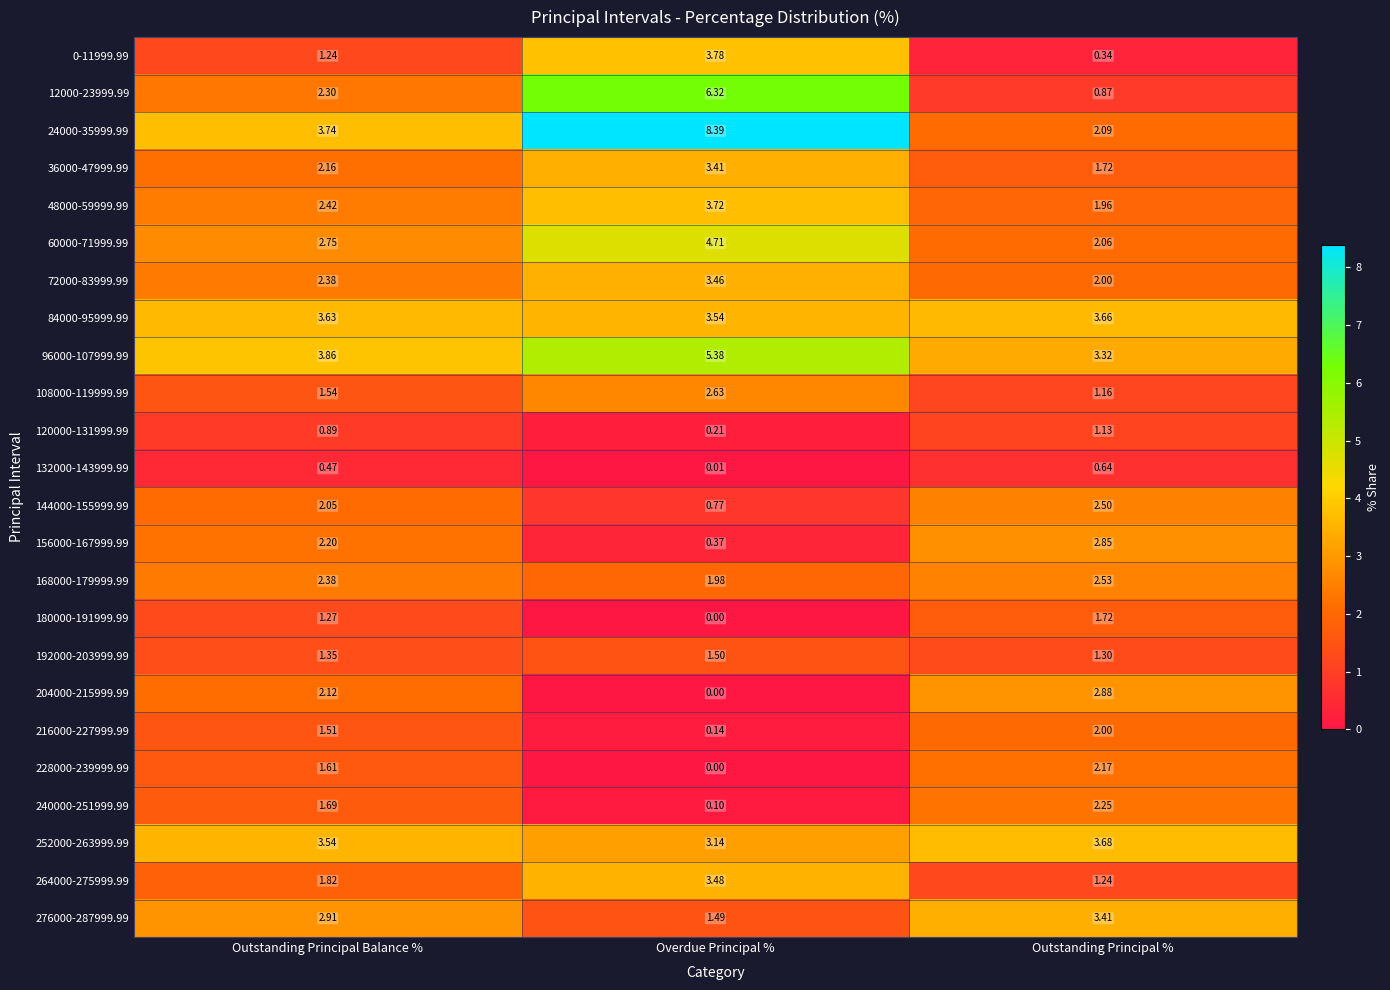

At which category is the sum across all series the highest?

Overdue Principal %